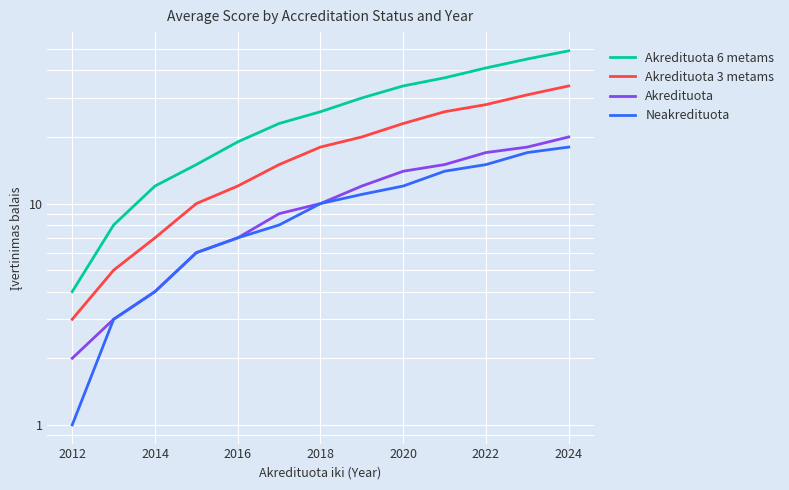

Which category has the lowest value across all series?

2012